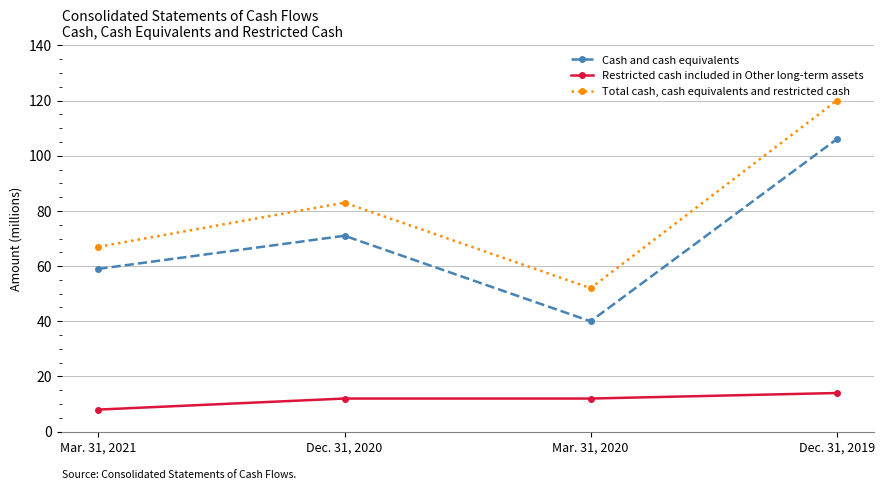

Which series has the largest total across all categories?

Total cash, cash equivalents and restricted cash